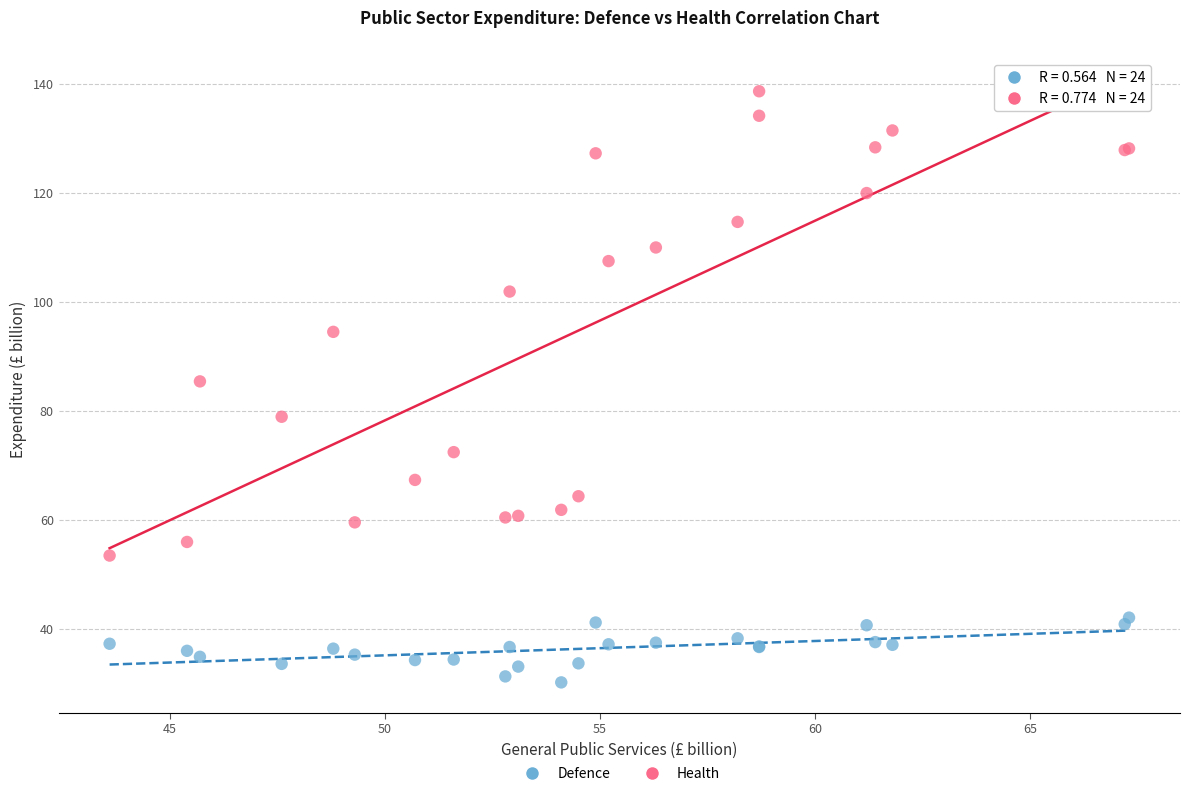

Which series contains the lowest Y value?

Defence